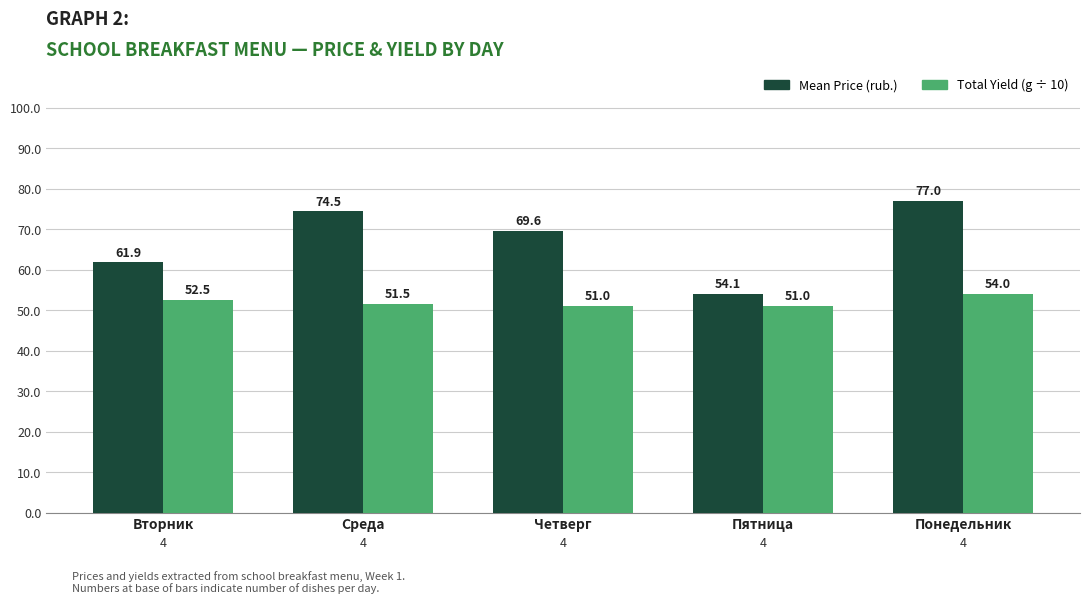

At which category is the sum across all series the highest?

Понедельник